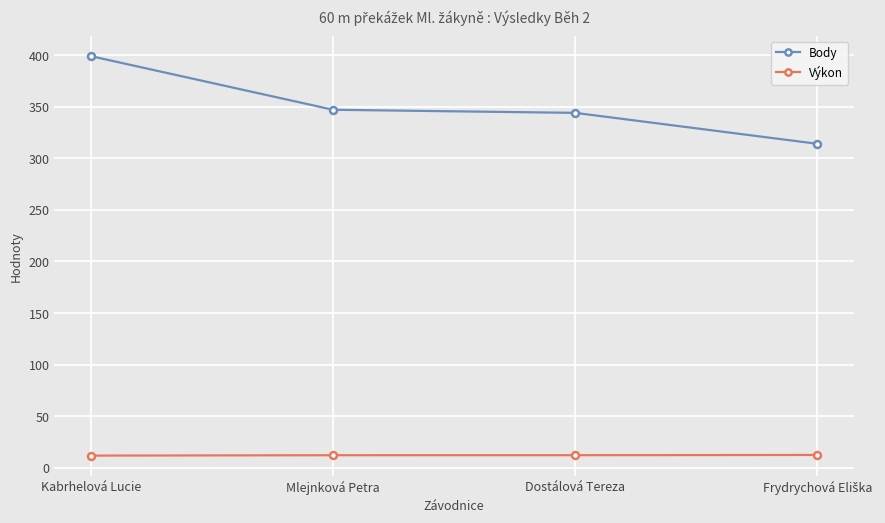

Rank the series by their maximum value, from lowest to highest.

Výkon, Body